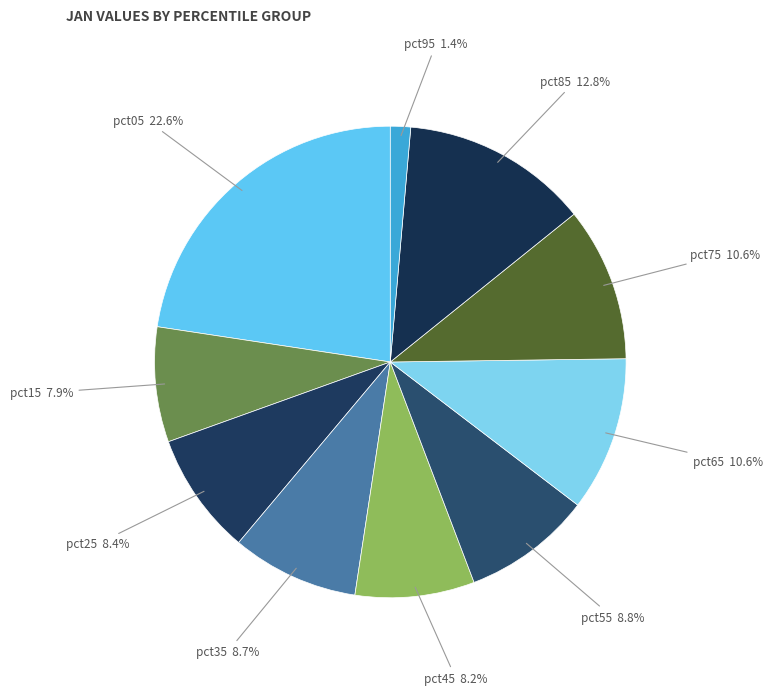

Which has a higher value, pct15 or pct65?

pct65